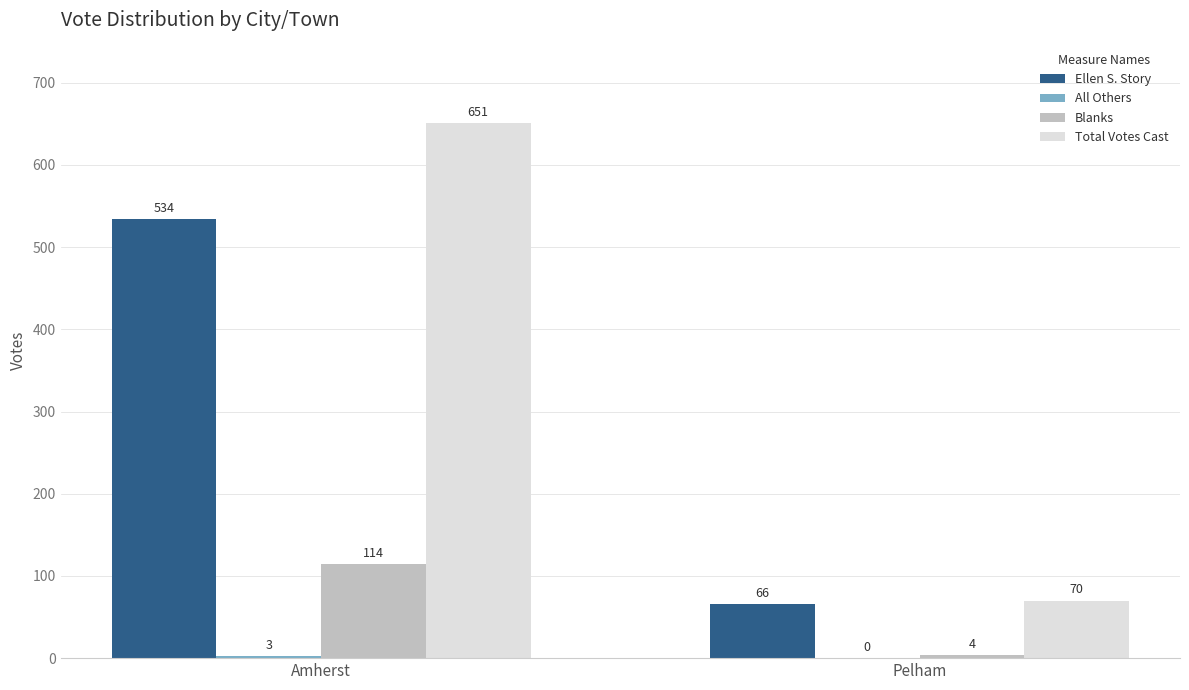

Which series has the largest total across all categories?

Total Votes Cast